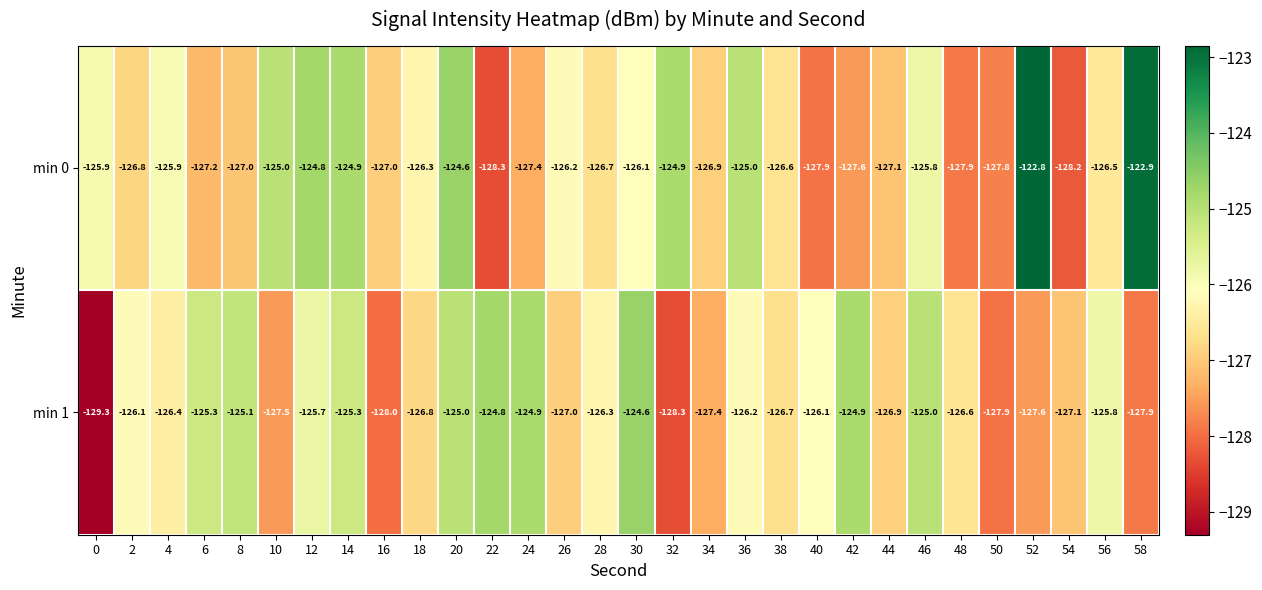

How many categories are shown in the chart?

30